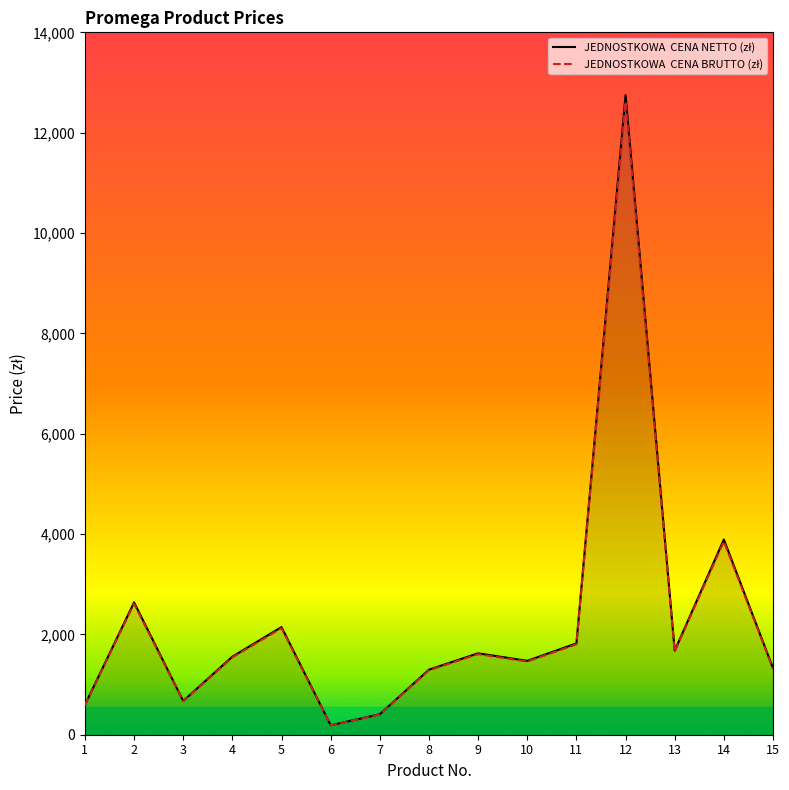

At which category is the sum across all series the highest?

12